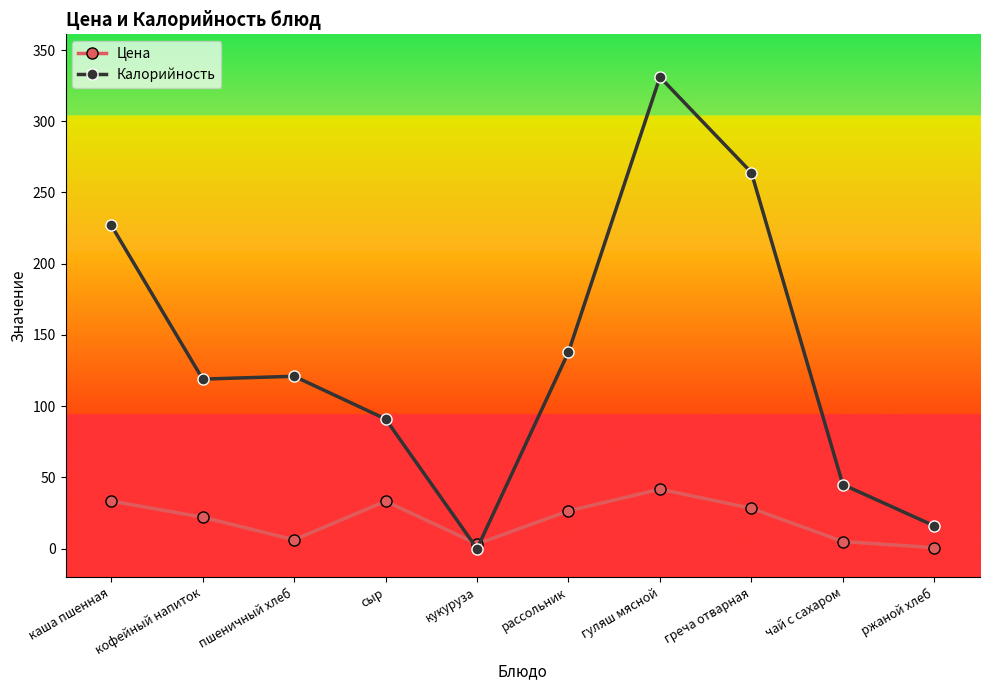

Which series has the largest total across all categories?

Калорийность